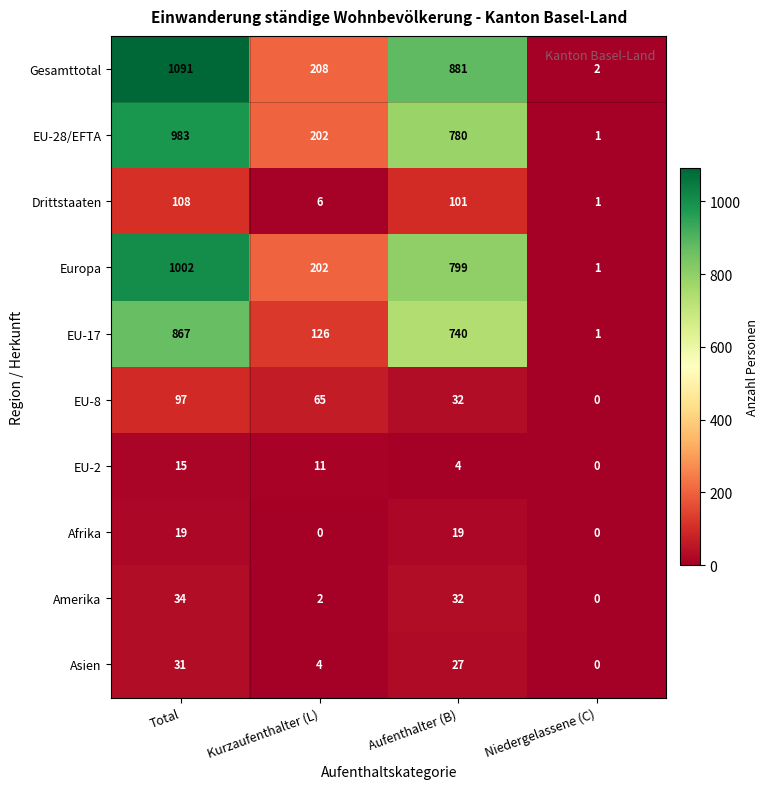

What is the spread (max minus min) of values at Aufenthalter (B)?

877